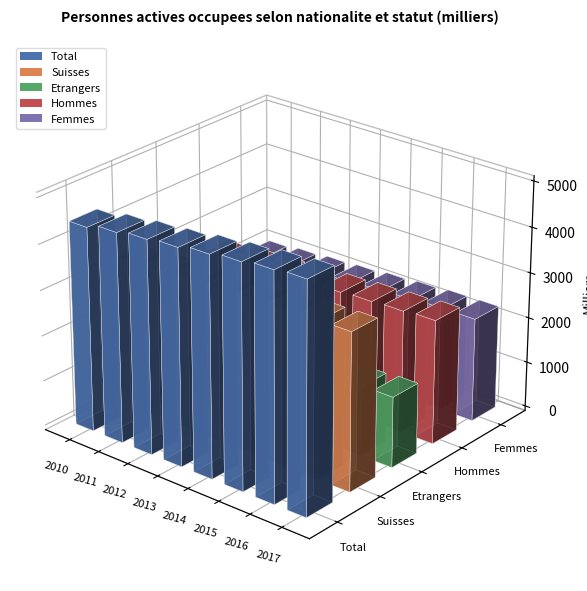

At which label does Hommes first exceed 2629?

2014